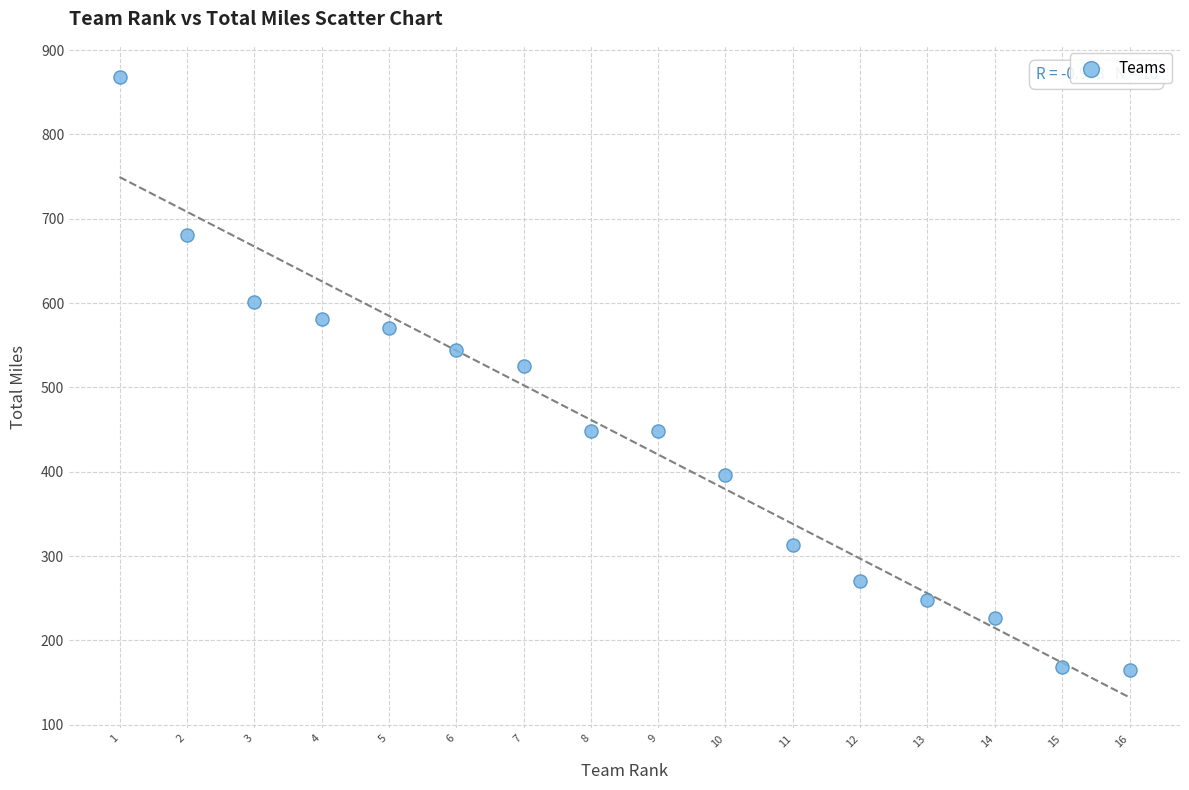

What is the range of X values (max minus min)?

15.0